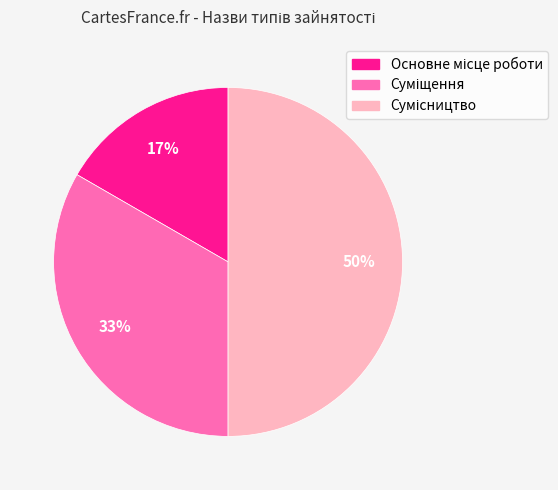

To the nearest percent, what is the average slice percentage?

33%